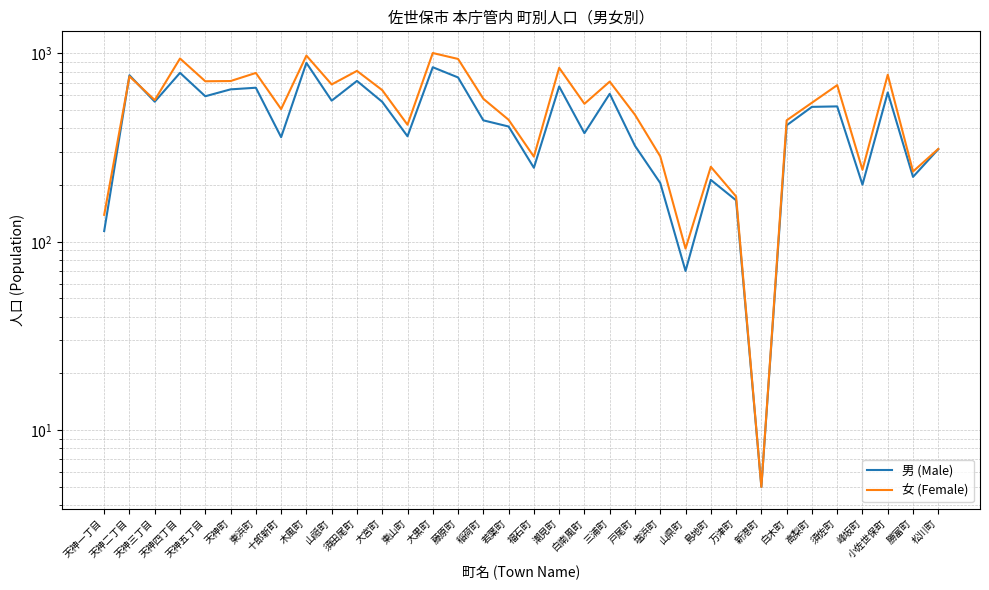

Reading right to left, list all the values displayed in this chart.

男 (Male): 松川町=310	勝富町=221	小佐世保町=620	峰坂町=201	須佐町=523	高梨町=520	白木町=415	新港町=5	万津町=166	島地町=213	山県町=70	塩浜町=205	戸尾町=323	三浦町=610	白南風町=377	潮見町=667	福石町=247	若葉町=409	稲荷町=441	藤原町=745	大黒町=844	東山町=363	大宮町=553	須田尾町=714	山祗町=561	木風町=890	十郎新町=359	東浜町=657	天神町=644	天神五丁目=592	天神四丁目=788	天神三丁目=554	天神二丁目=765	天神一丁目=114
女 (Female): 松川町=311	勝富町=236	小佐世保町=770	峰坂町=241	須佐町=678	高梨町=547	白木町=441	新港町=5	万津町=174	島地町=250	山県町=92	塩浜町=284	戸尾町=472	三浦町=708	白南風町=540	潮見町=838	福石町=283	若葉町=444	稲荷町=574	藤原町=934	大黒町=1004	東山町=418	大宮町=638	須田尾町=807	山祗町=684	木風町=973	十郎新町=506	東浜町=787	天神町=713	天神五丁目=711	天神四丁目=939	天神三丁目=565	天神二丁目=755	天神一丁目=139